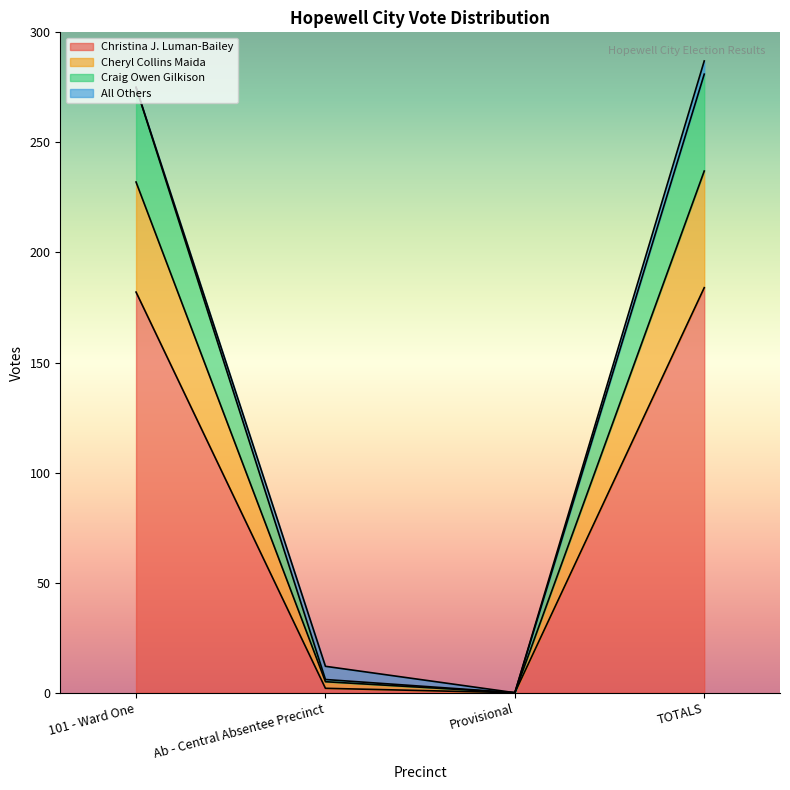

At which category does Christina J. Luman-Bailey reach its first local valley?

Provisional